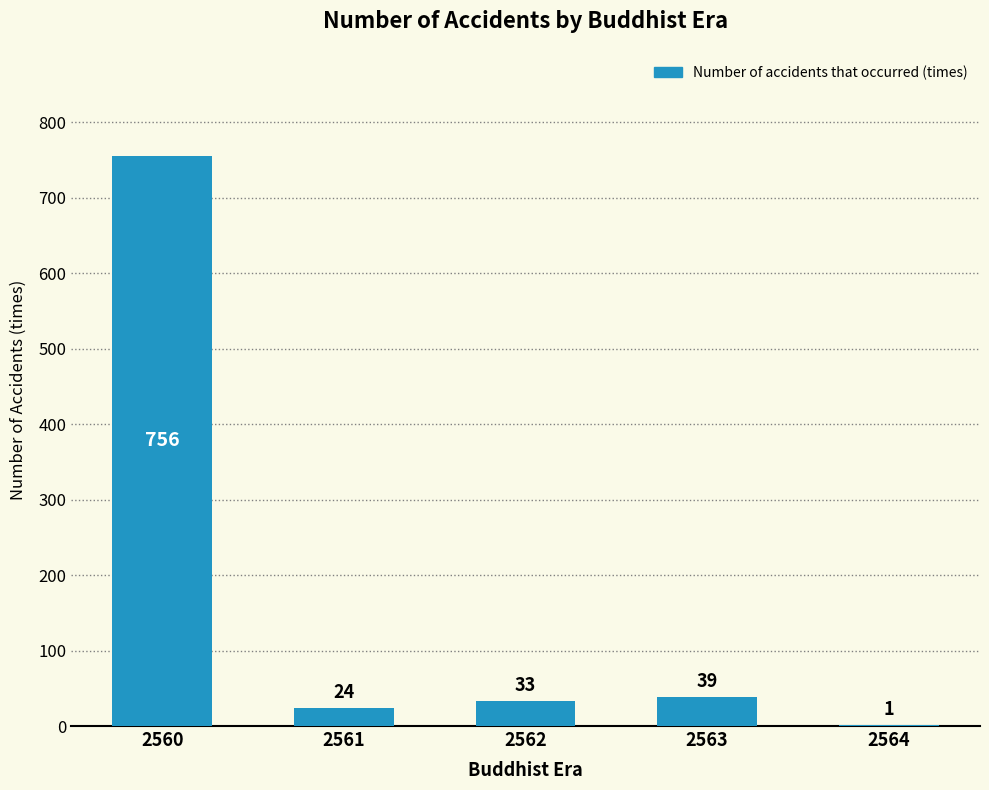

Reading left to right, list all the values displayed in this chart.

2560=756	2561=24	2562=33	2563=39	2564=1